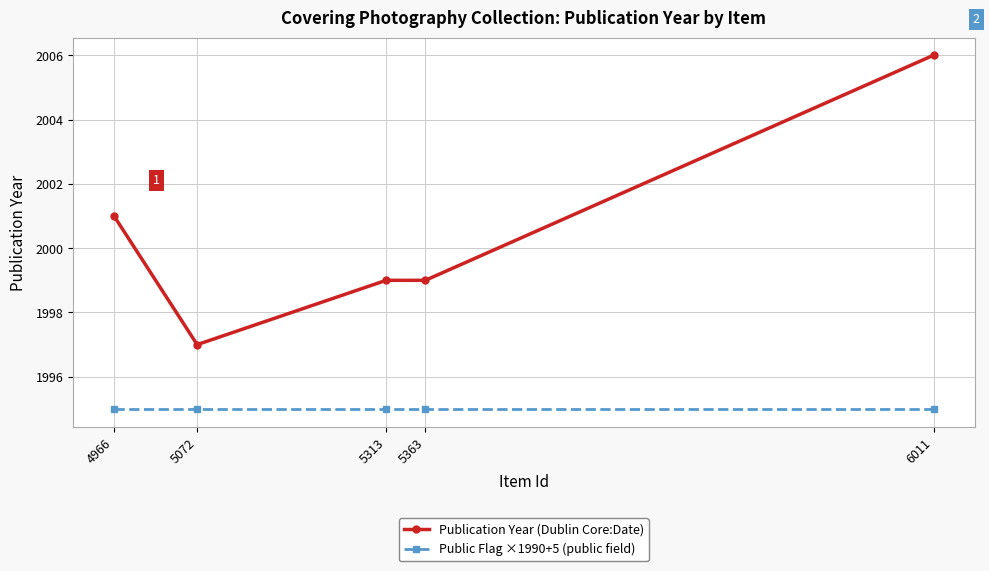

Which series has the largest total across all categories?

Publication Year (Dublin Core:Date)